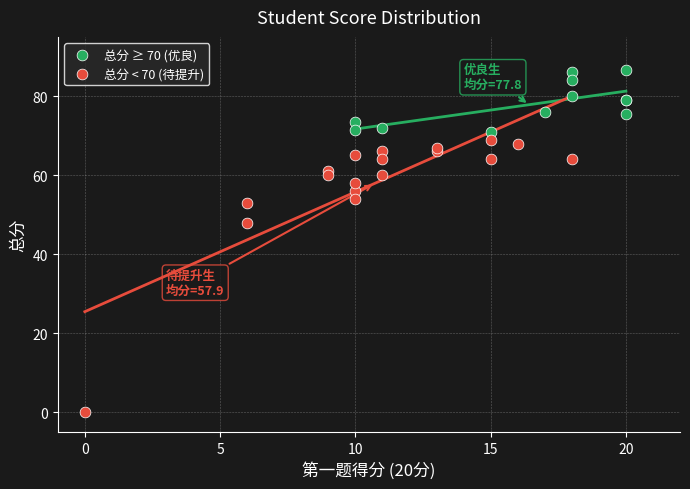

Which series reaches the maximum Y coordinate?

总分 ≥ 70 (优良)